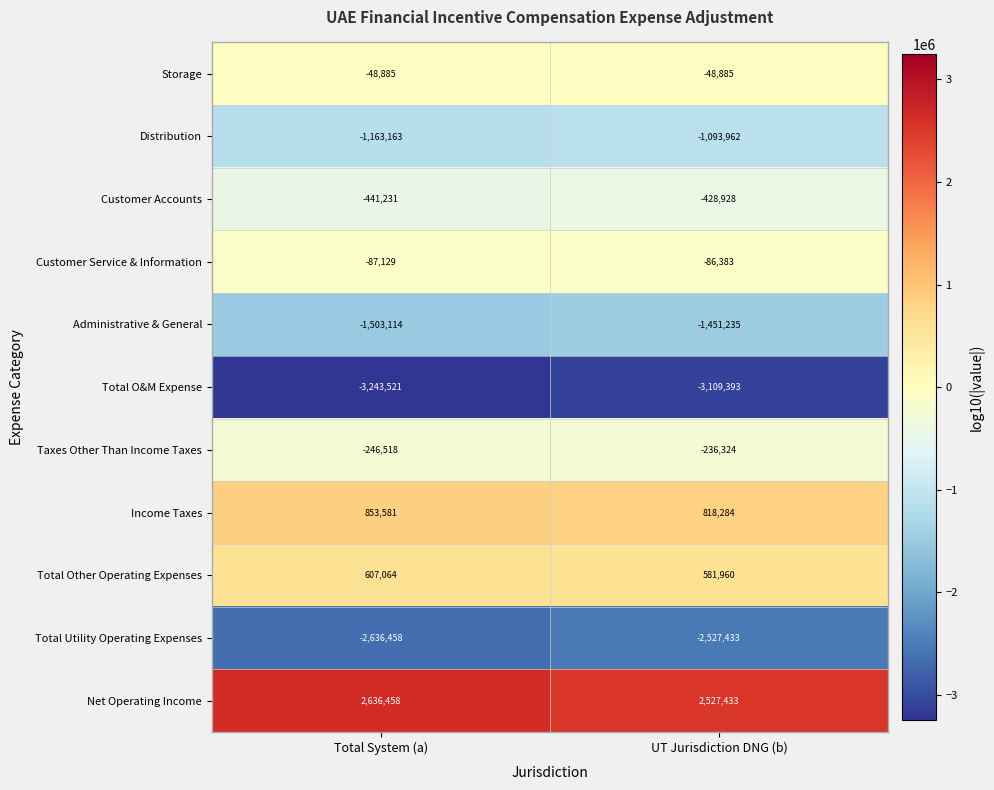

Reading left to right, list all the values displayed in this chart.

Storage: -48885	-48885
Distribution: -1163163	-1093962
Customer Accounts: -441231	-428928
Customer Service & Information: -87129	-86383
Administrative & General: -1503114	-1451235
Total O&M Expense: -3243521	-3109393
Taxes Other Than Income Taxes: -246518	-236324
Income Taxes: 853581	818284
Total Other Operating Expenses: 607064	581960
Total Utility Operating Expenses: -2636458	-2527433
Net Operating Income: 2636458	2527433